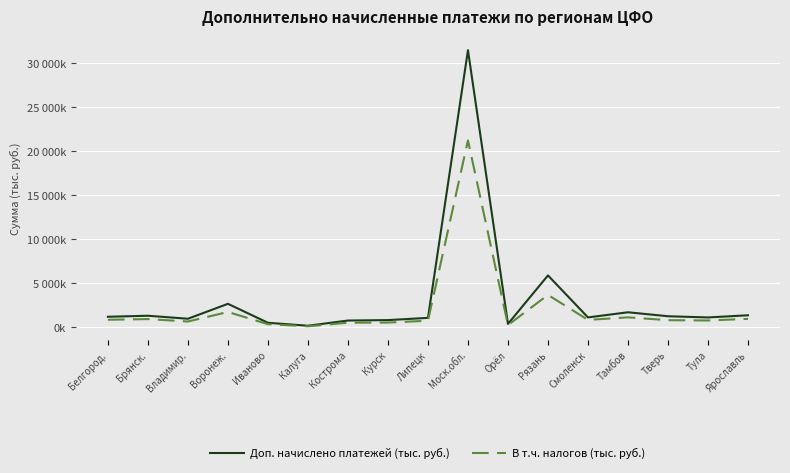

What are all the series names shown in the legend?

Доп. начислено платежей (тыс. руб.), В т.ч. налогов (тыс. руб.)